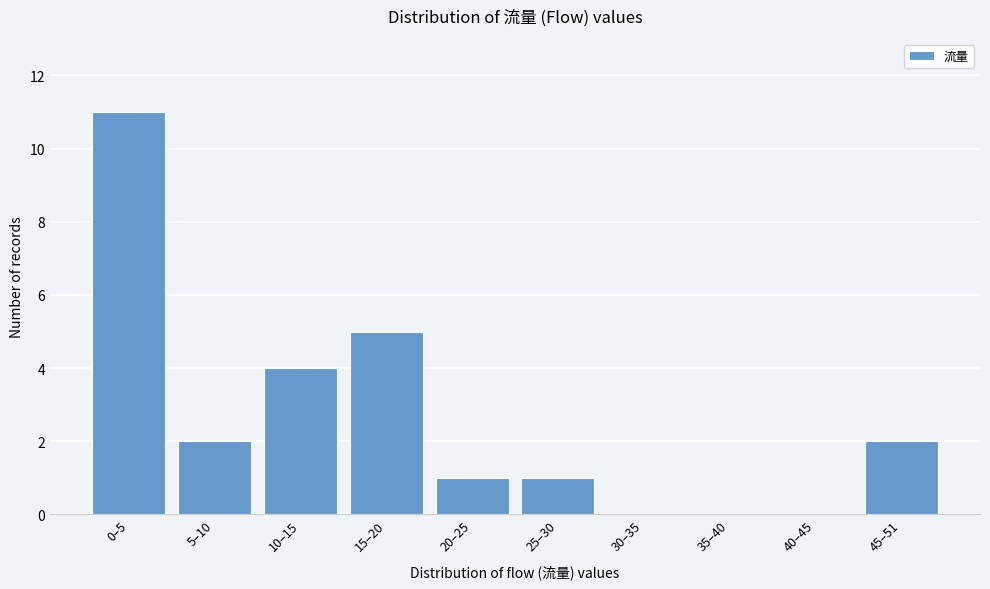

Reading right to left, list all the values displayed in this chart.

45–51=2	40–45=0	35–40=0	30–35=0	25–30=1	20–25=1	15–20=5	10–15=4	5–10=2	0–5=11